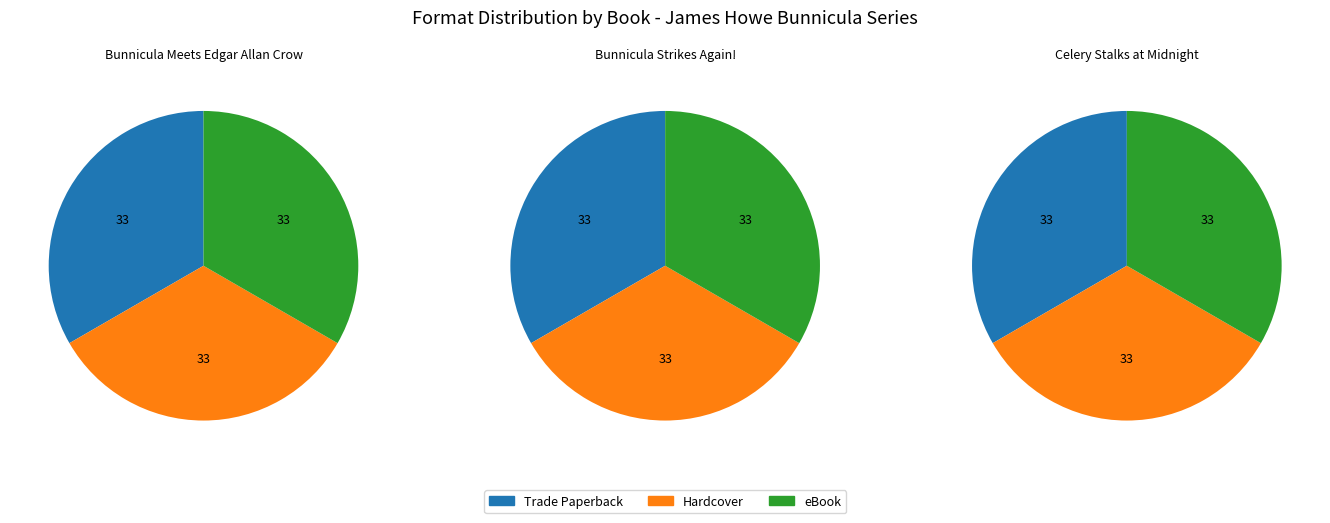

How many slices are in this pie chart?

3